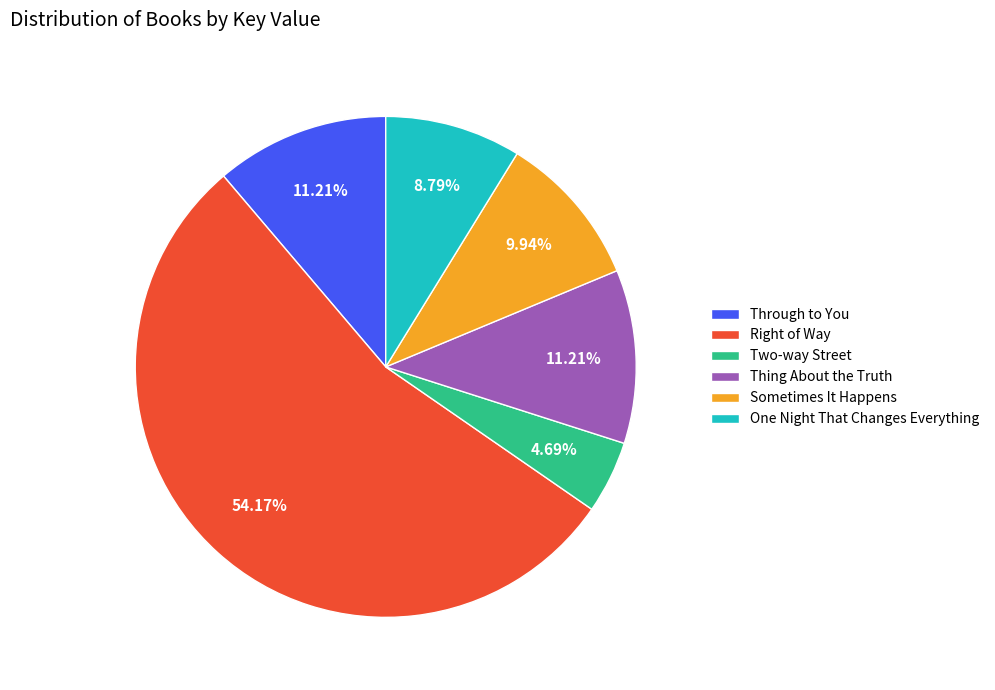

Approximately how many times larger is the value at Thing About the Truth compared to Through to You?

1.0